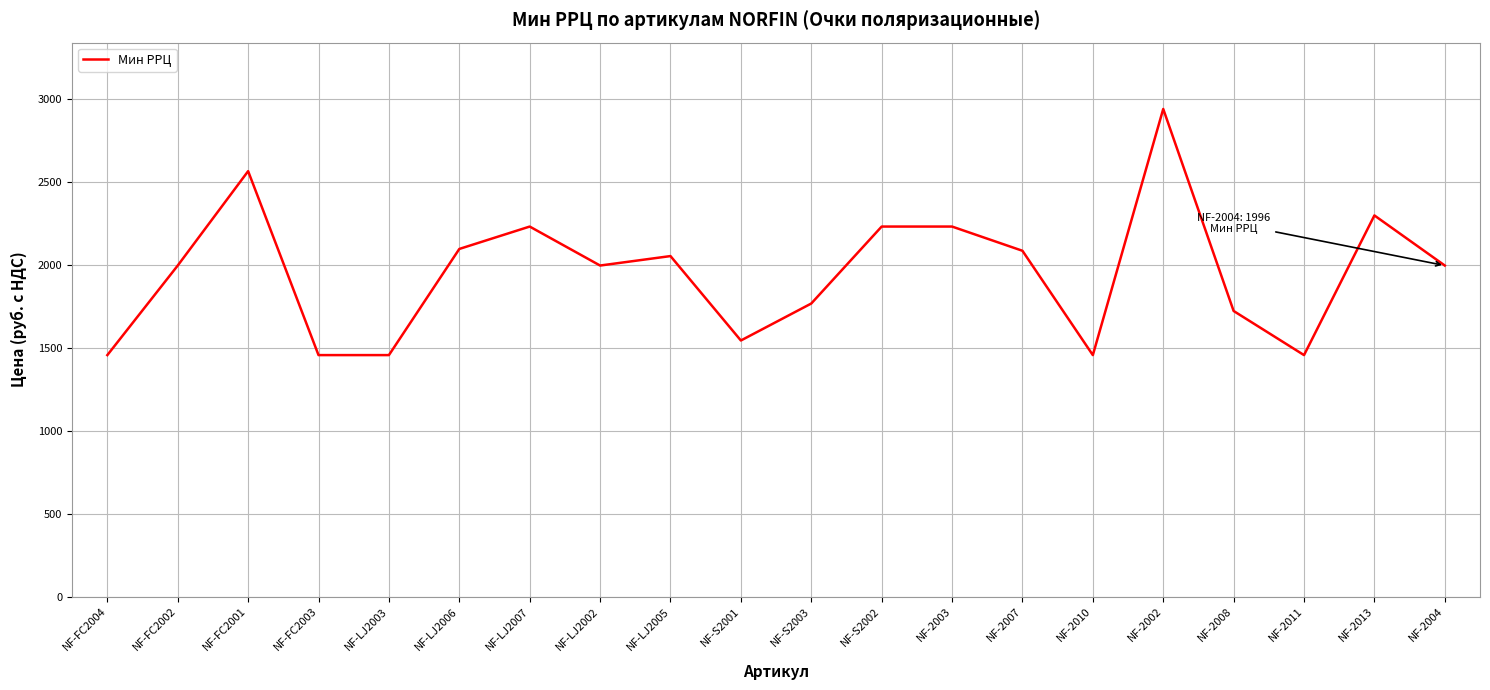

What is the sum of the values at NF-LJ2003 and NF-S2003?

3223